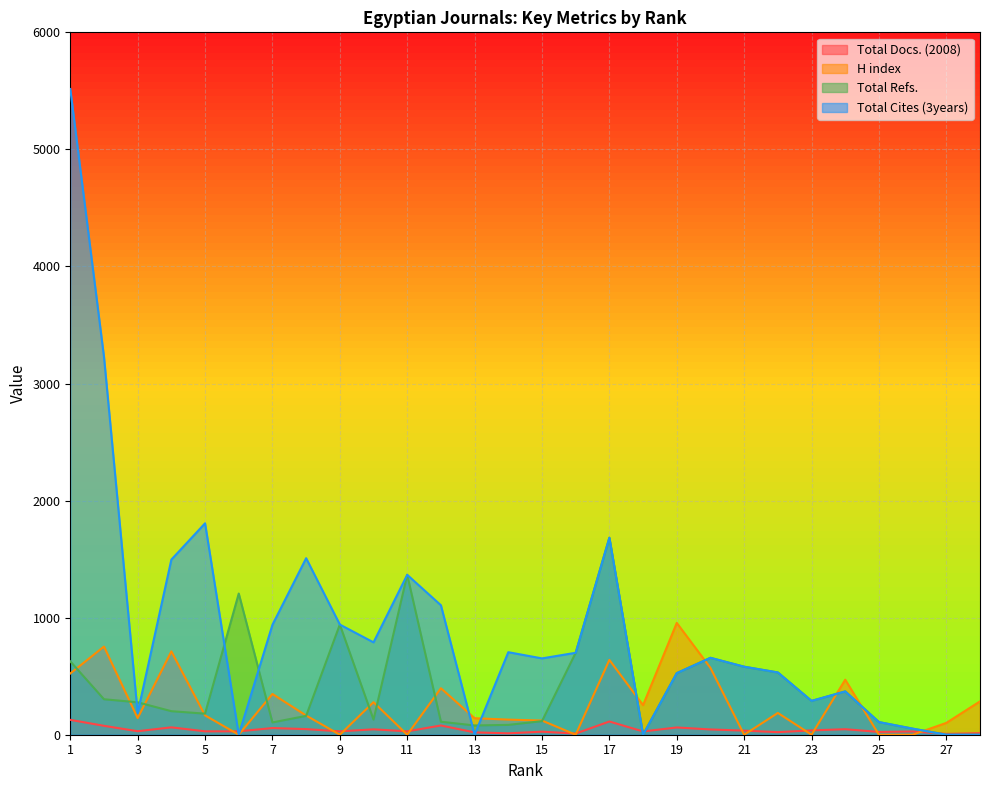

Which series ends up on top after the final intersection of Total Cites (3years) and Total Refs.?

Total Cites (3years)